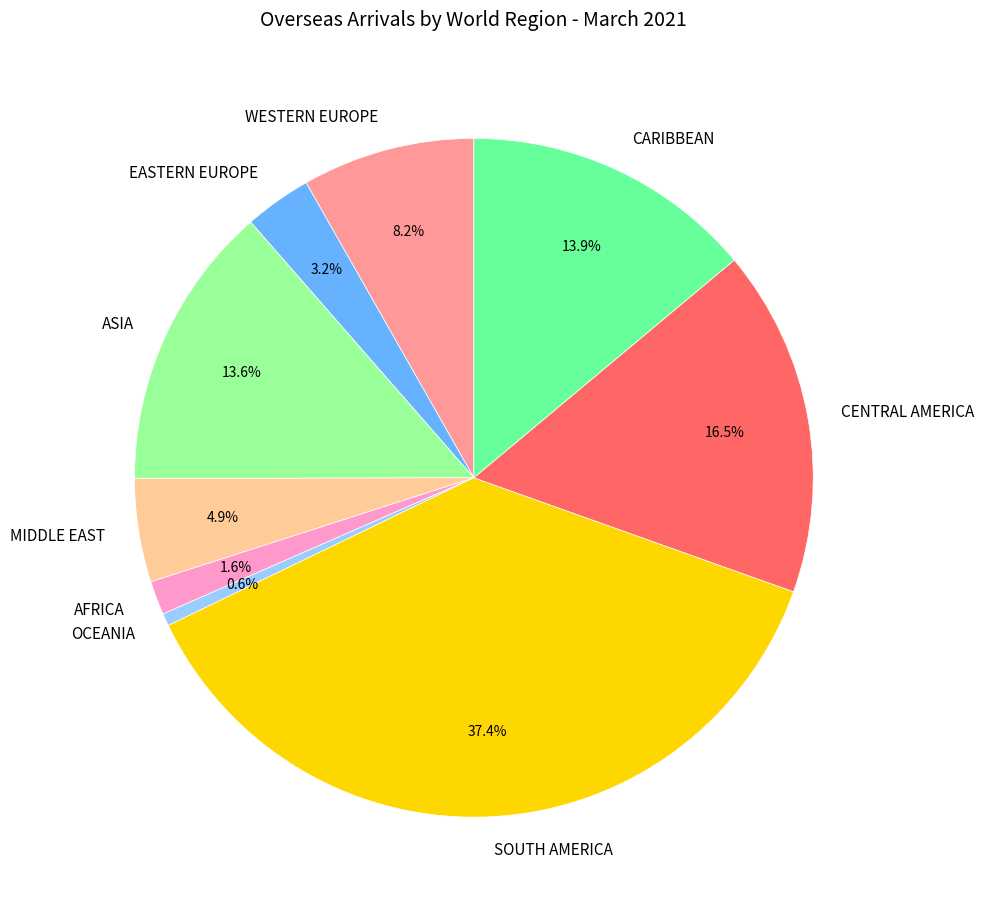

To the nearest percent, what is the average slice percentage?

11%